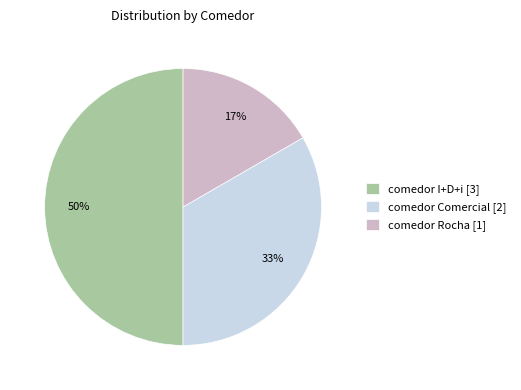

Is comedor Rocha the majority of the pie?

No